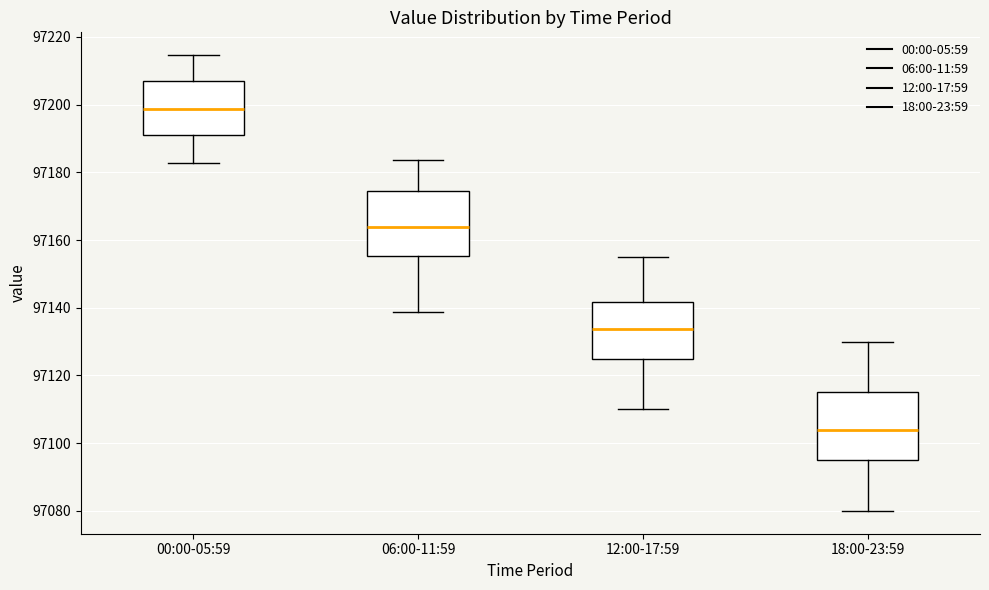

Where is the upper edge of the box for 06:00-11:59 on the y-axis? The values are not printed on the chart, so give them approximately, as read against the axis.

97174